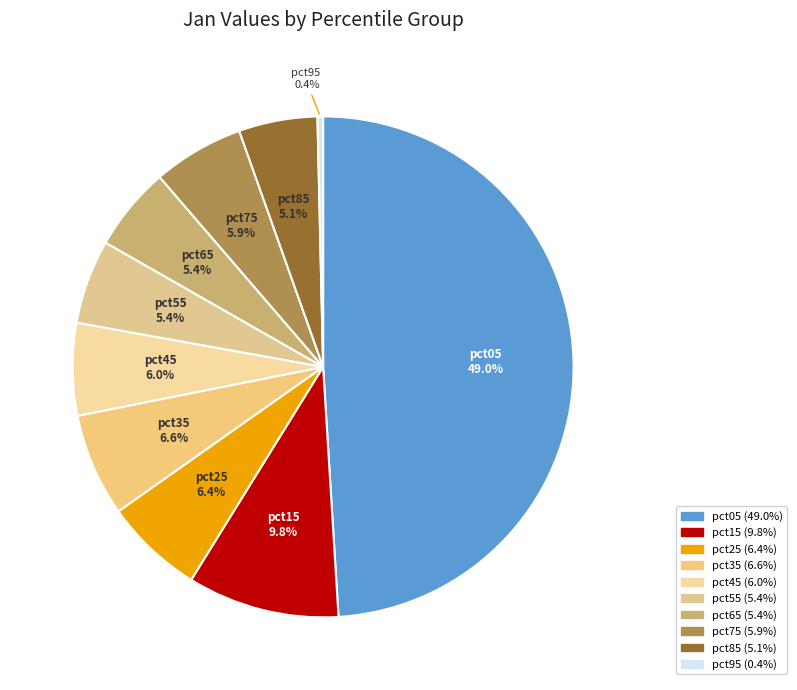

How many slices are in this pie chart?

10